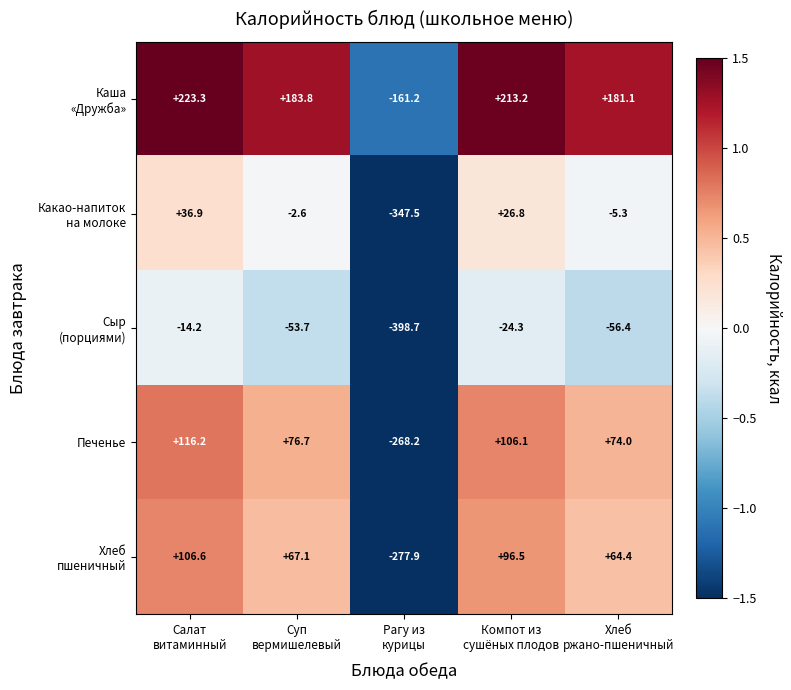

What is the minimum value shown in the chart?

-398.7